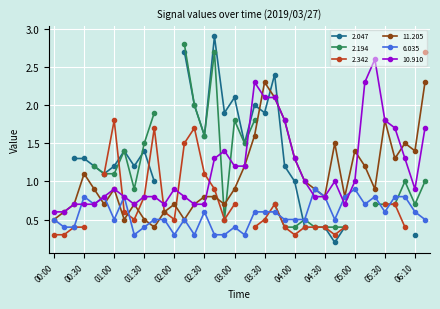

What is the minimum value for 10.910?

0.6